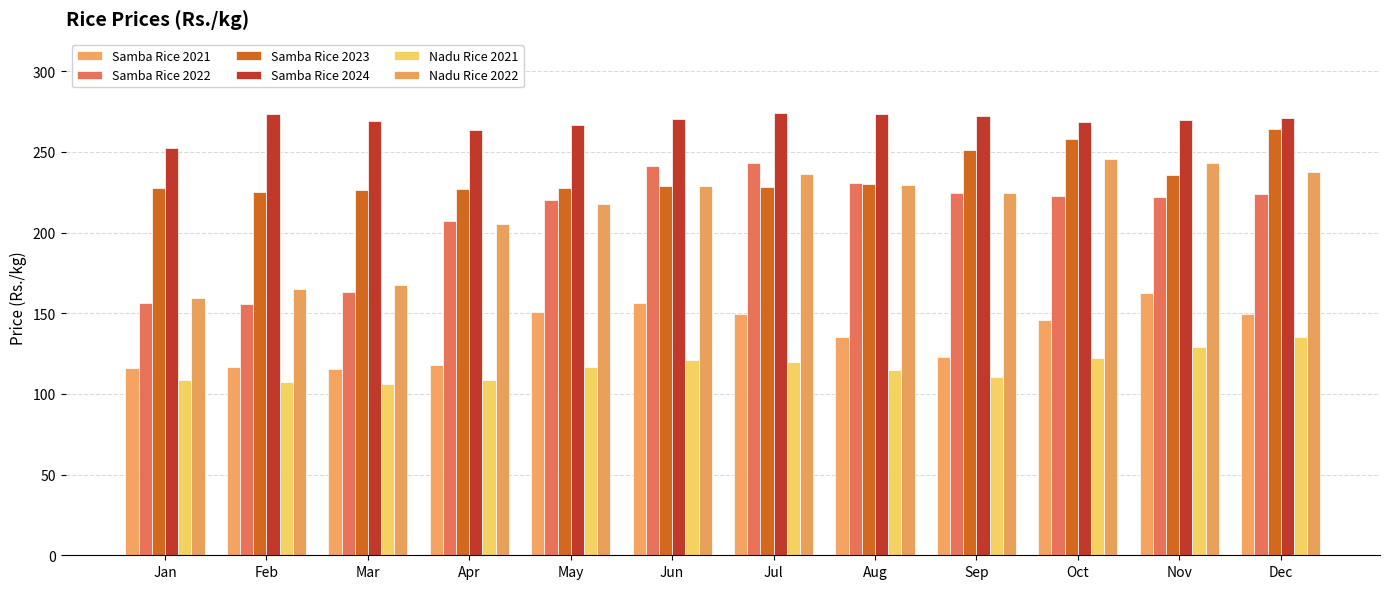

Reading left to right, what are all the values shown in this chart?

Samba Rice 2021: Jan=115.8	Feb=116.4	Mar=115.4	Apr=117.7	May=150.6	Jun=156.6	Jul=149.8	Aug=135.2	Sep=122.8	Oct=145.9	Nov=162.2	Dec=149.7
Samba Rice 2022: Jan=156.3	Feb=155.5	Mar=163.4	Apr=207.0	May=220.4	Jun=241.1	Jul=243.3	Aug=230.5	Sep=224.3	Oct=222.5	Nov=221.8	Dec=224.1
Samba Rice 2023: Jan=227.6	Feb=225.3	Mar=226.1	Apr=227.1	May=227.7	Jun=228.5	Jul=228.4	Aug=230.1	Sep=251.4	Oct=258.2	Nov=235.5	Dec=264.4
Samba Rice 2024: Jan=252.5	Feb=273.2	Mar=269.1	Apr=263.4	May=266.4	Jun=270.2	Jul=274.3	Aug=273.4	Sep=272.5	Oct=268.3	Nov=269.6	Dec=271.0
Nadu Rice 2021: Jan=108.4	Feb=107.2	Mar=105.8	Apr=108.5	May=116.8	Jun=120.7	Jul=119.6	Aug=114.7	Sep=110.8	Oct=122.2	Nov=129.0	Dec=135.0
Nadu Rice 2022: Jan=159.5	Feb=165.2	Mar=167.3	Apr=205.3	May=217.5	Jun=229.1	Jul=236.1	Aug=229.4	Sep=224.7	Oct=245.8	Nov=243.4	Dec=237.2